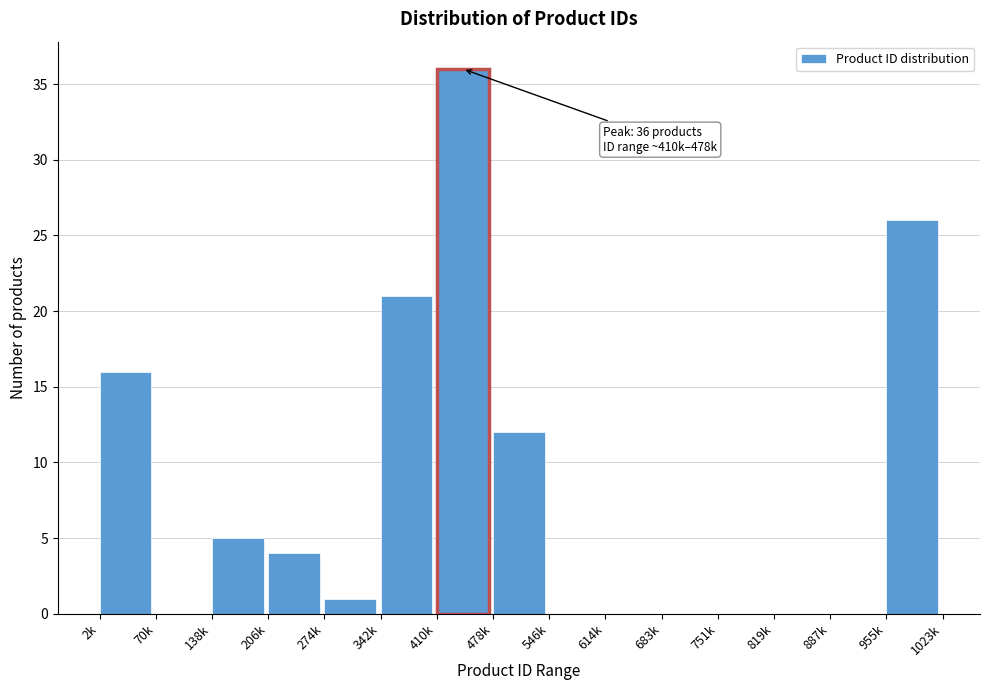

Reading right to left, what are all the values shown in this chart?

955k=26	887k=0	819k=0	751k=0	683k=0	614k=0	546k=0	478k=12	410k=36	342k=21	274k=1	206k=4	138k=5	70k=0	2k=16